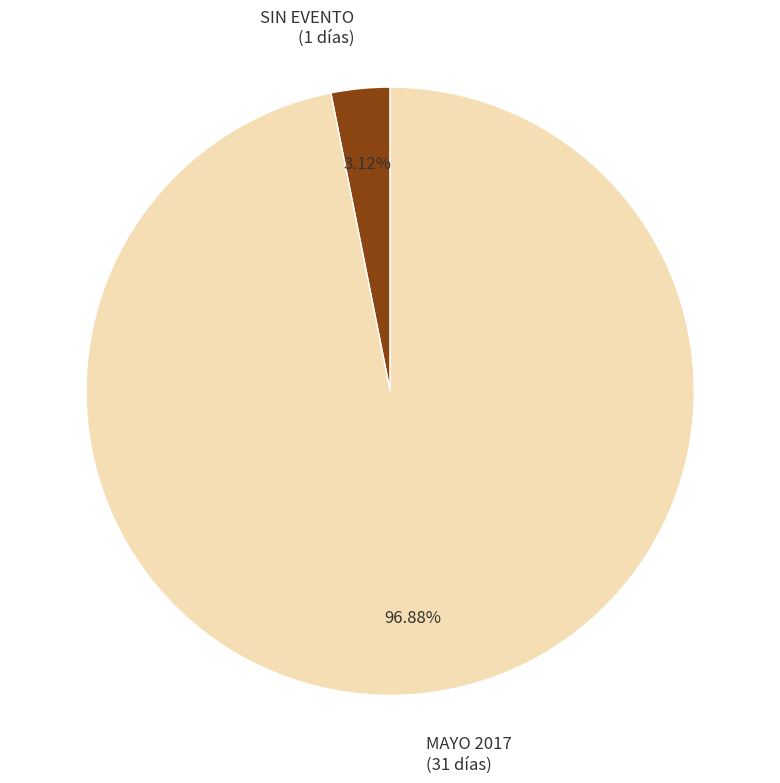

To the nearest percent, what portion does SIN EVENTO represent?

3%